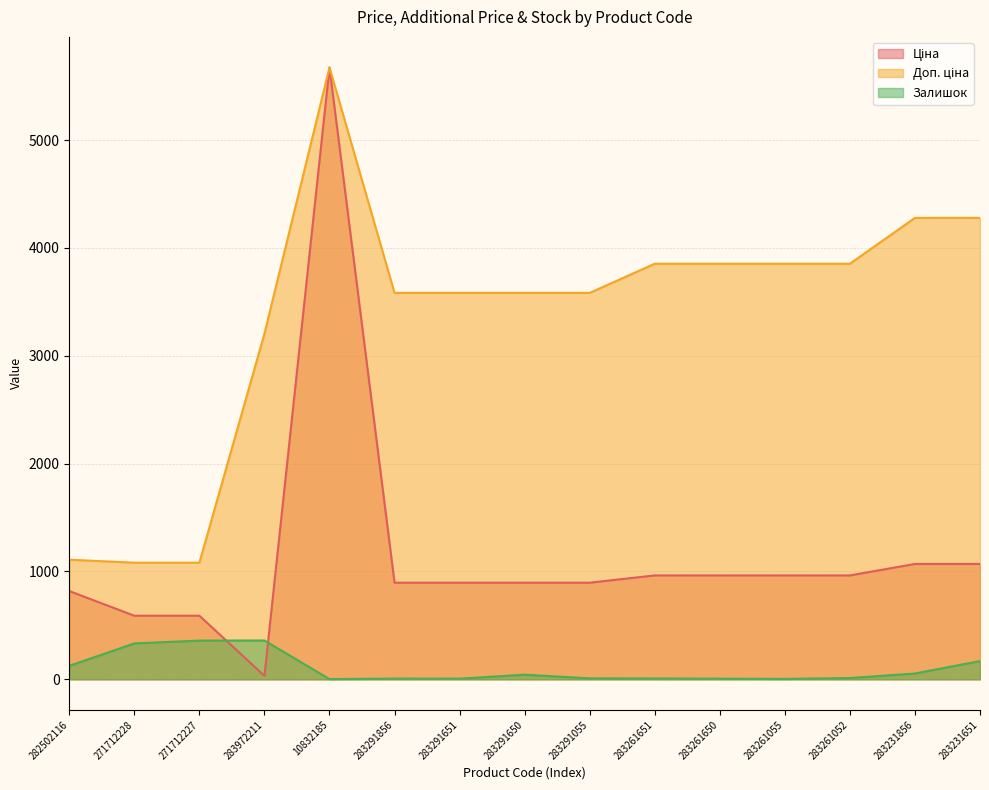

Does the chart have visible grid lines?

Yes